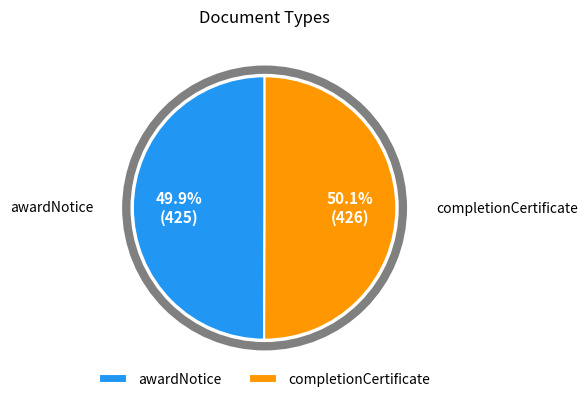

How many slices are in this pie chart?

2